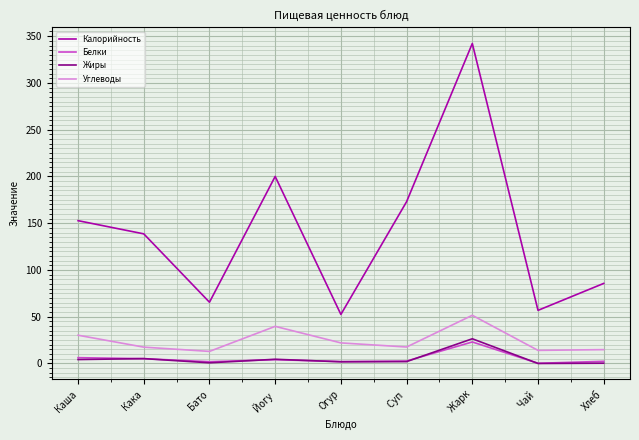

True or false: Калорийность and Жиры cross at least once.

False